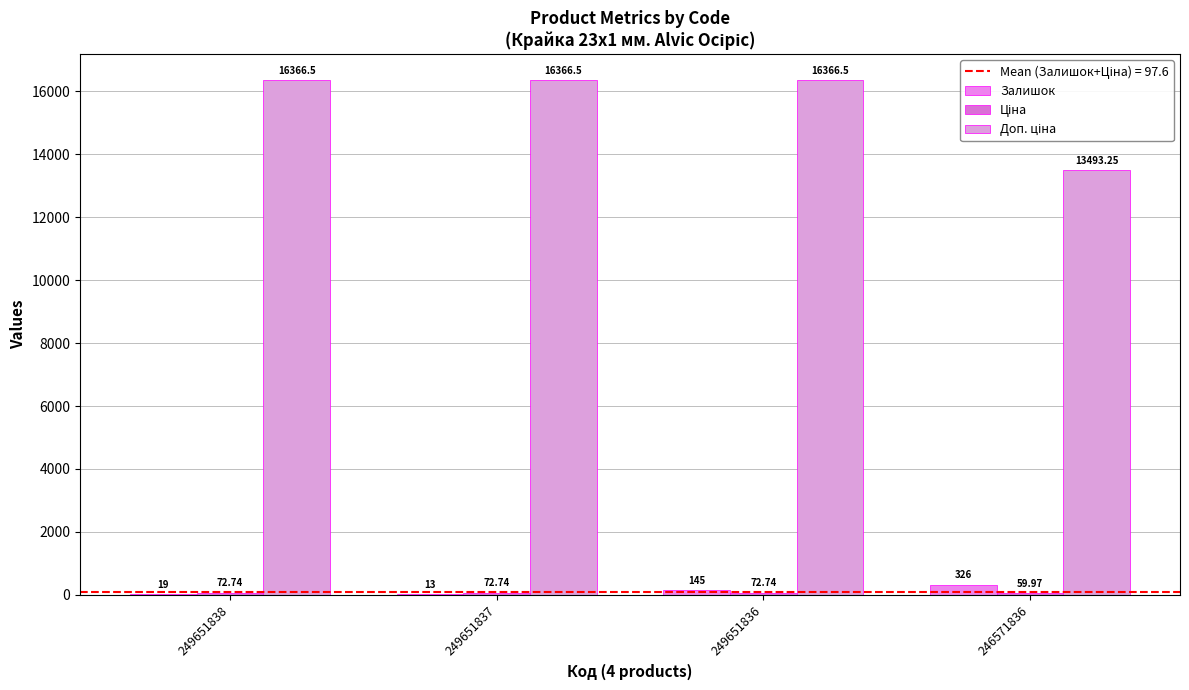

How many series are shown in this chart?

3